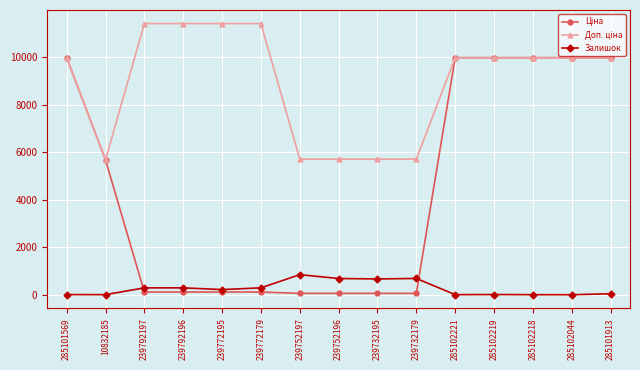

What is the maximum value for Залишок?

845.0